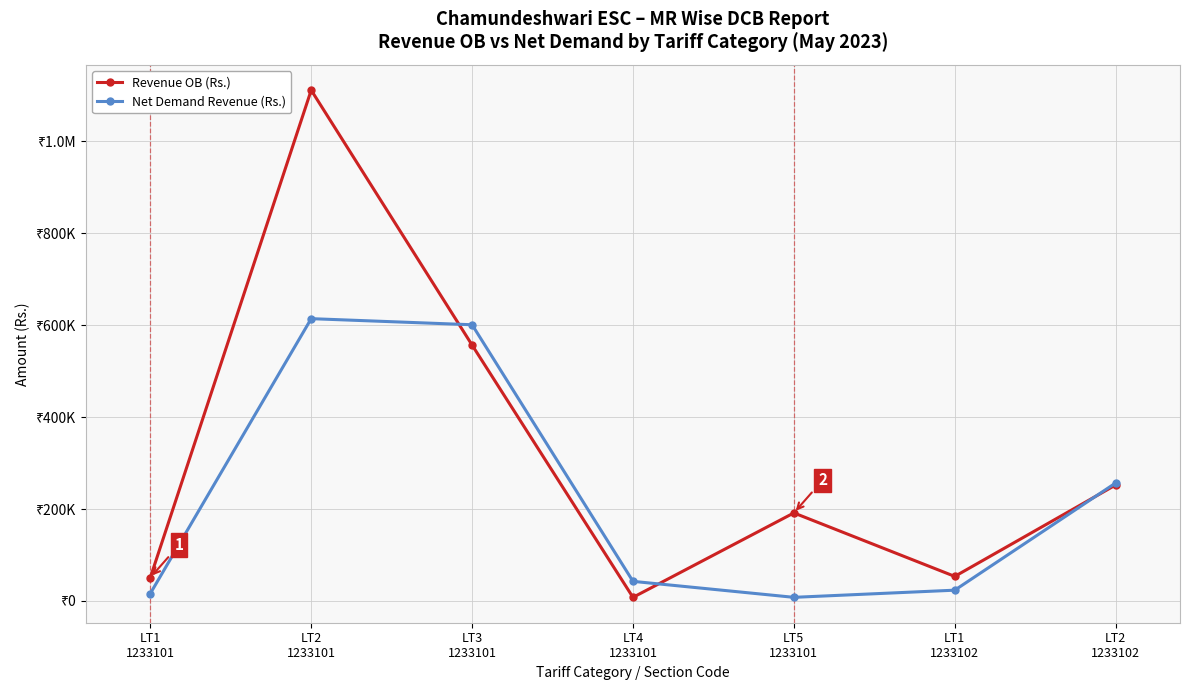

What is the label of the 3rd point from the right?

LT5
1233101